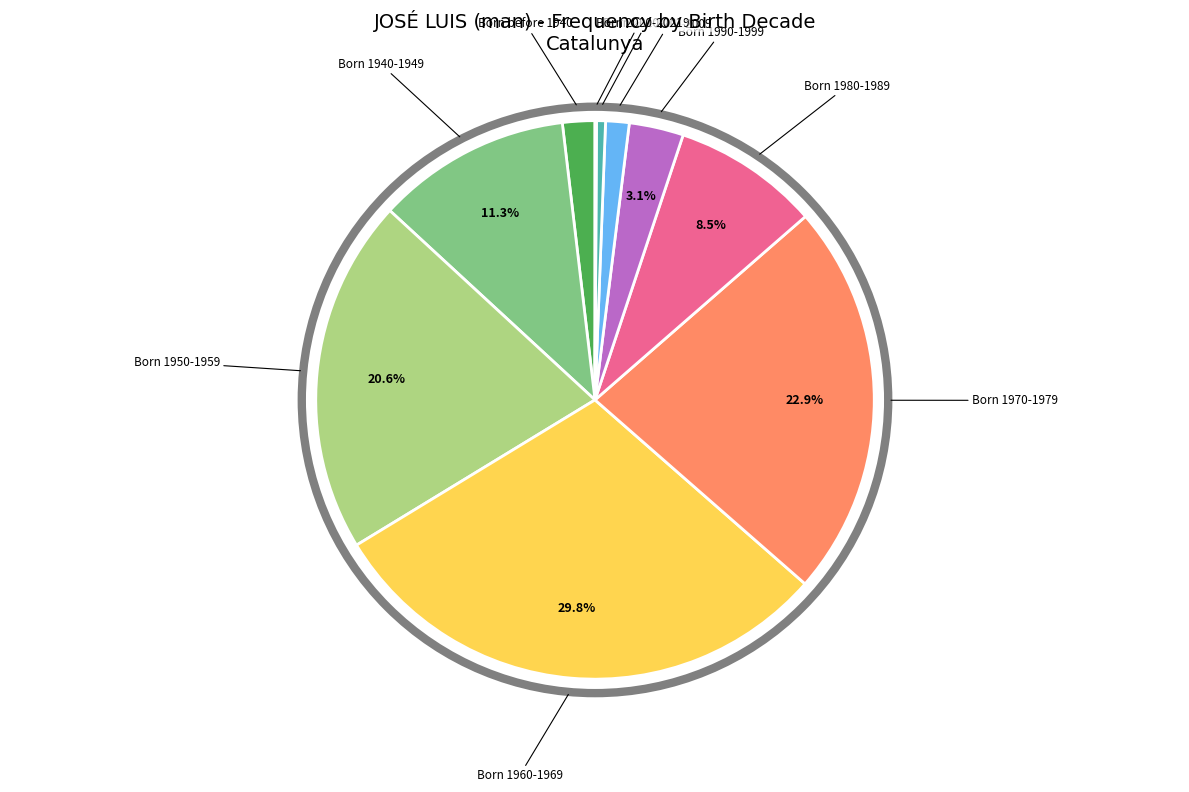

How much of the chart is everything except Born 1960-1969?

70.2%